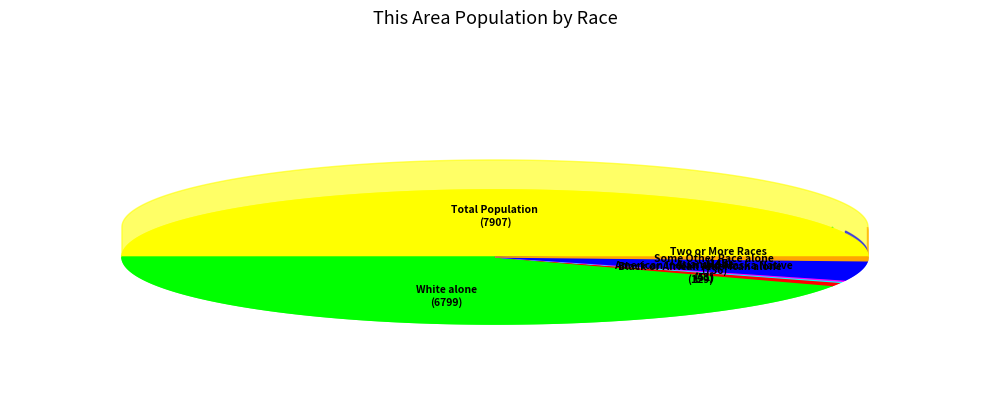

What is the majority slice?

Total Population